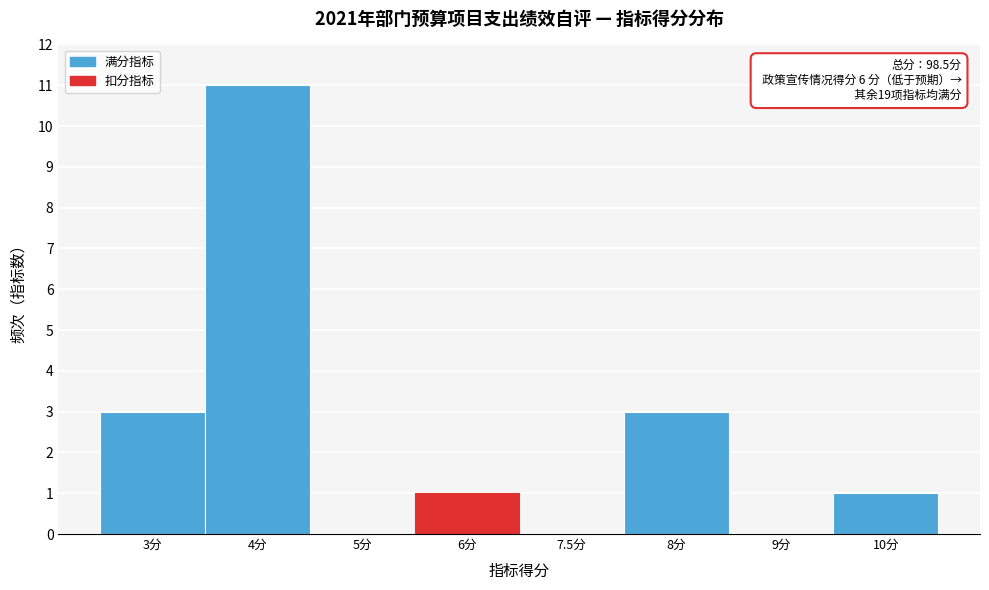

Reading left to right, transcribe all the data shown in this chart.

3分=3	4分=11	5分=0	6分=1	7.5分=0	8分=3	9分=0	10分=1